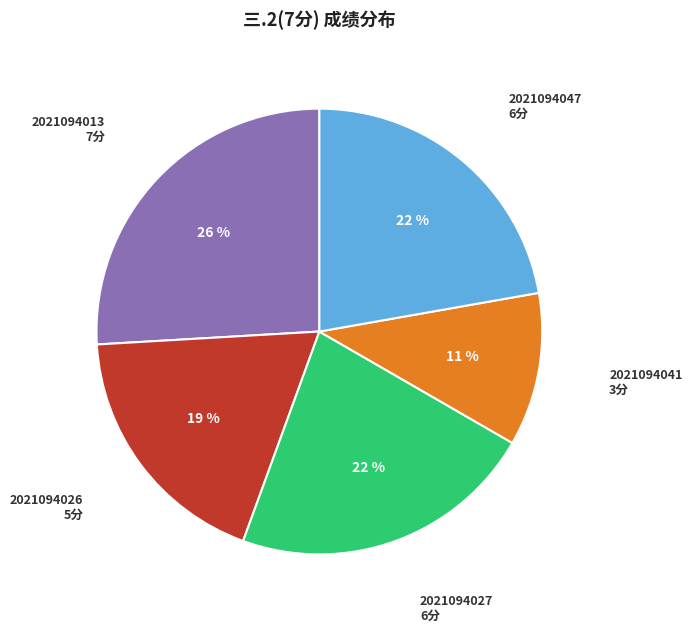

How many segments does this pie chart have?

5